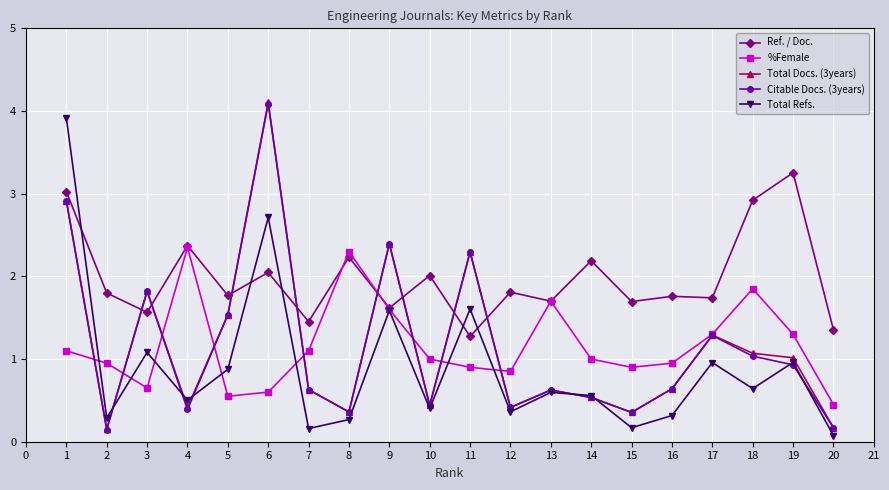

At which category is the sum across all series the highest?

1